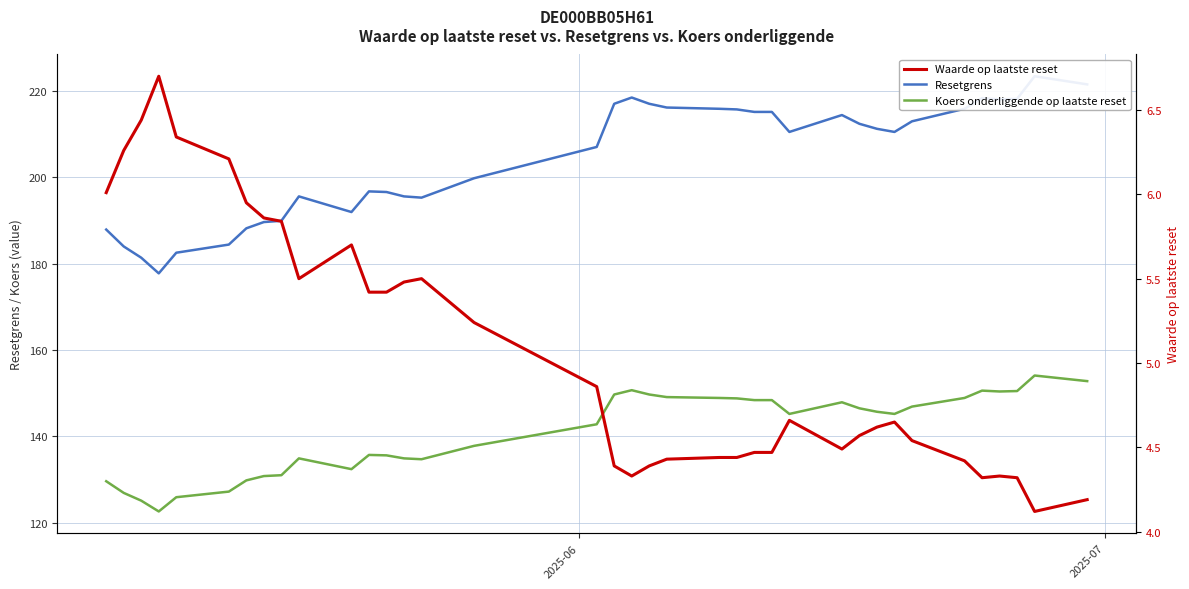

True or false: Koers onderliggende op laatste reset and Resetgrens cross at least once.

False